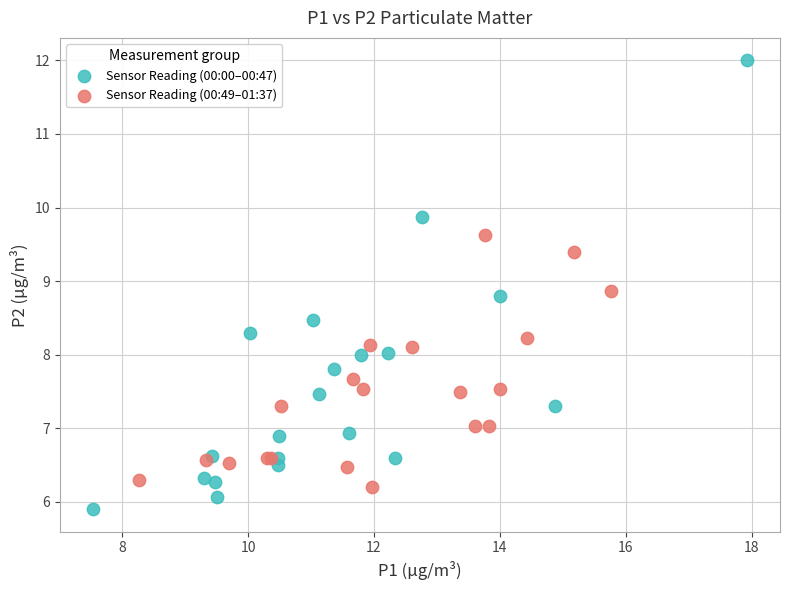

Which series contains the highest Y value?

Sensor Reading (00:00–00:47)